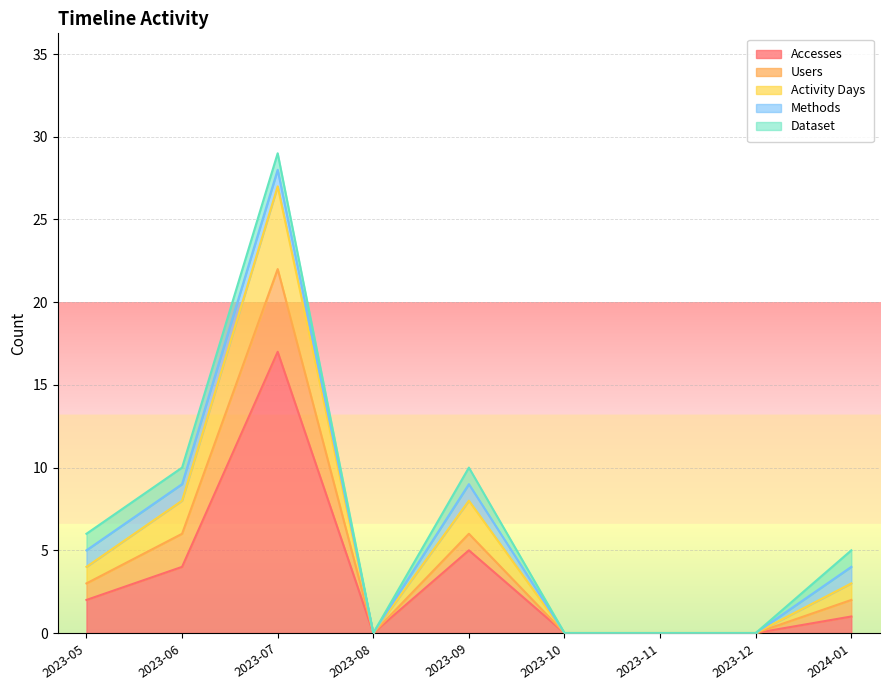

True or false: Users and Accesses intersect in this chart.

False